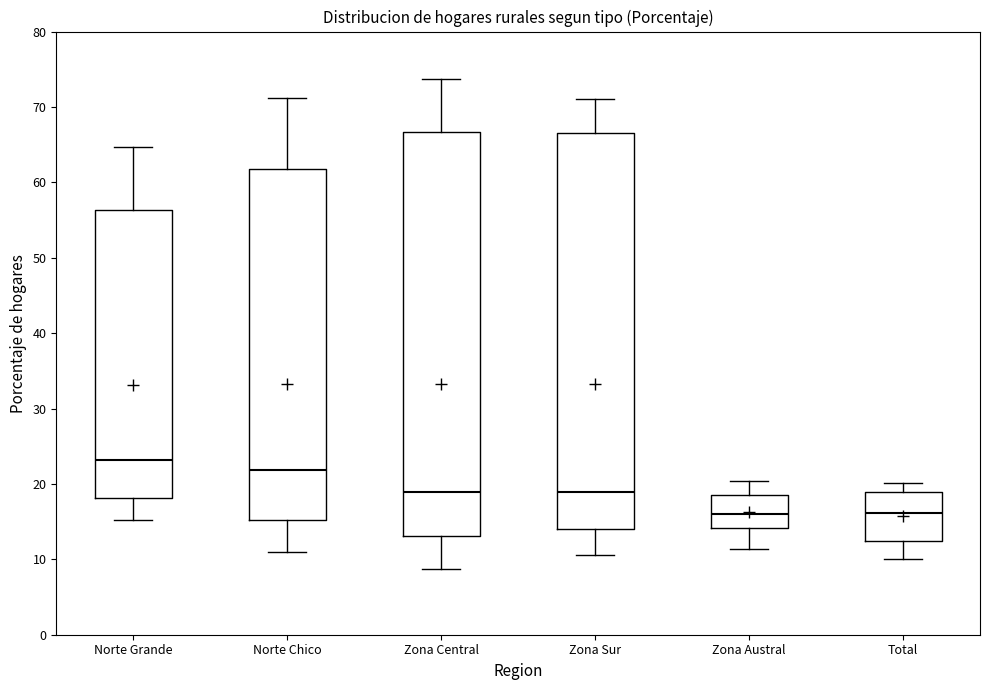

Where is the upper edge of the box for Norte Grande on the y-axis? The values are not printed on the chart, so give them approximately, as read against the axis.

56